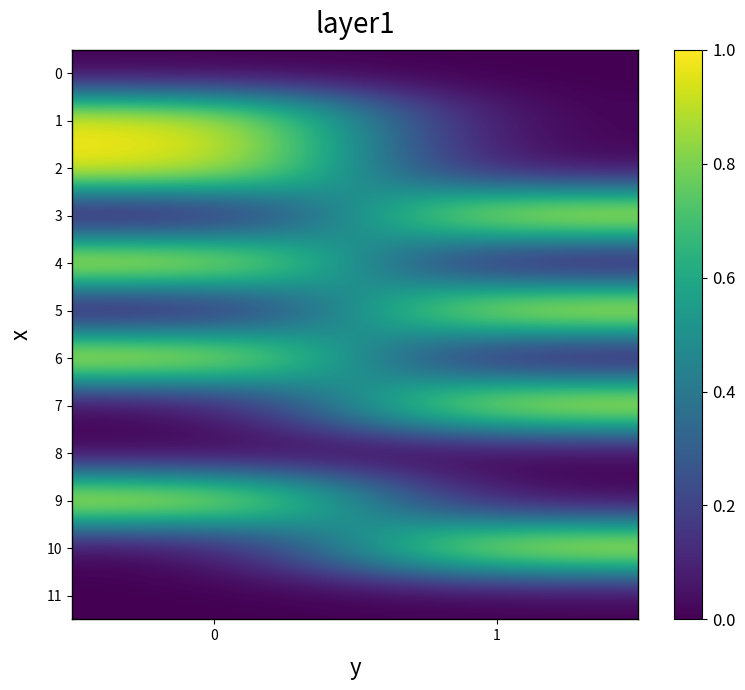

At how many categories does at least one series exceed 0?

2